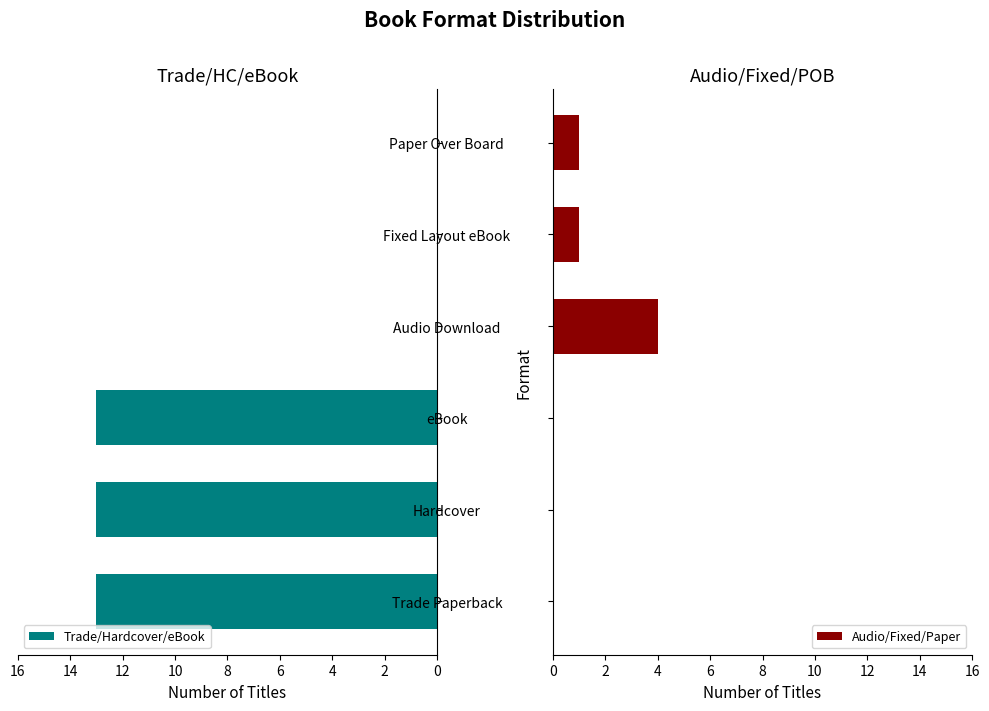

What is the value of the Trade/Hardcover/eBook bar at the 1st from the left?

13